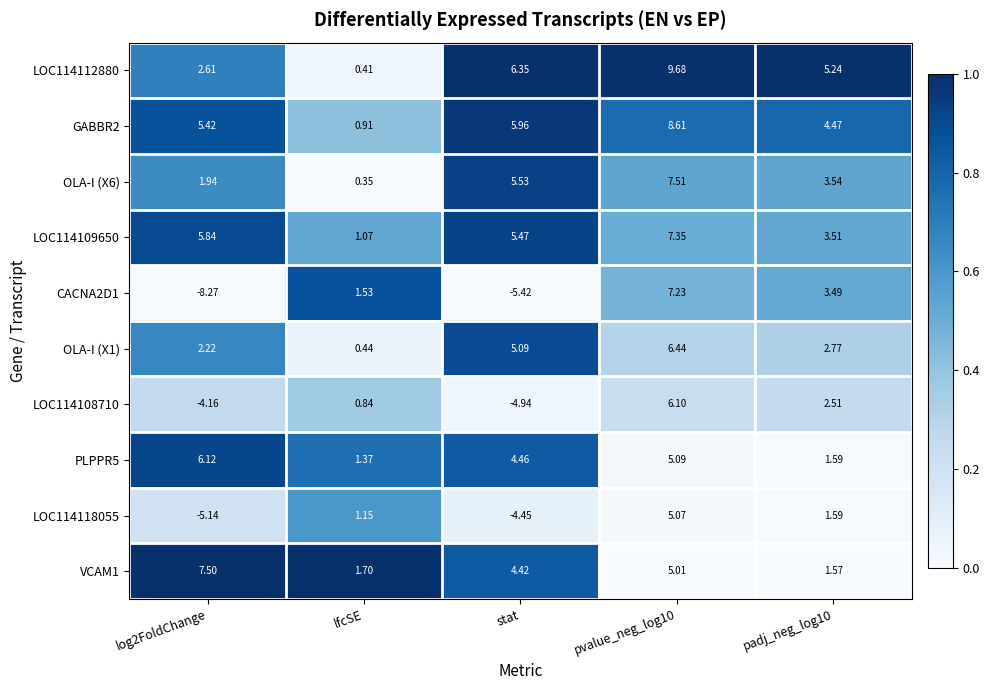

Which category has the lowest value in the OLA-I (X1) series?

lfcSE